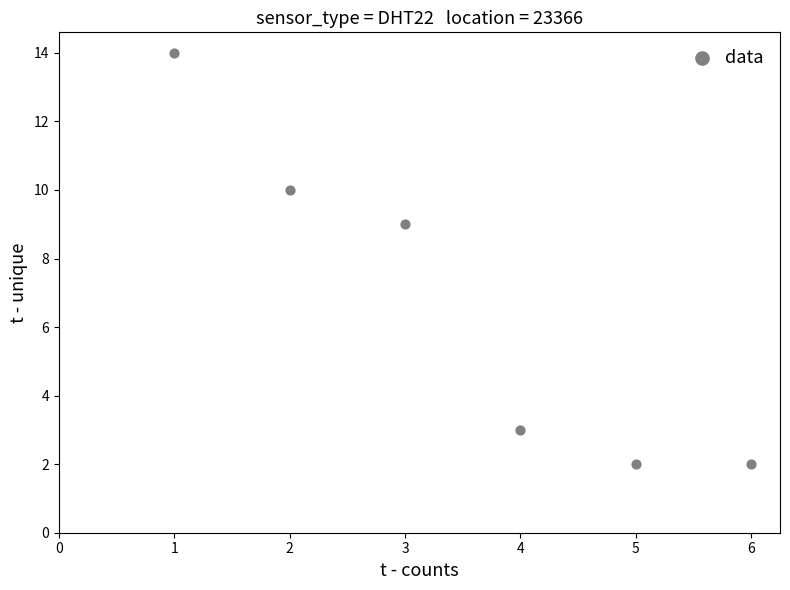

What Y value in the scatter plot is closest to 8?

9